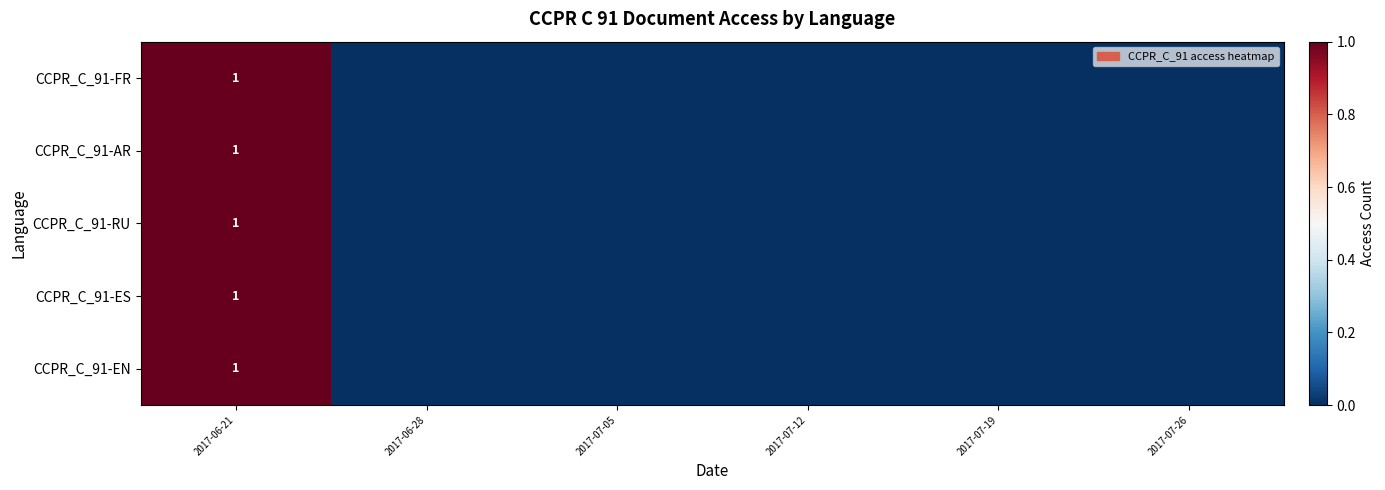

Is it true that CCPR_C_91-FR equals 1 at 2017-06-21?

True